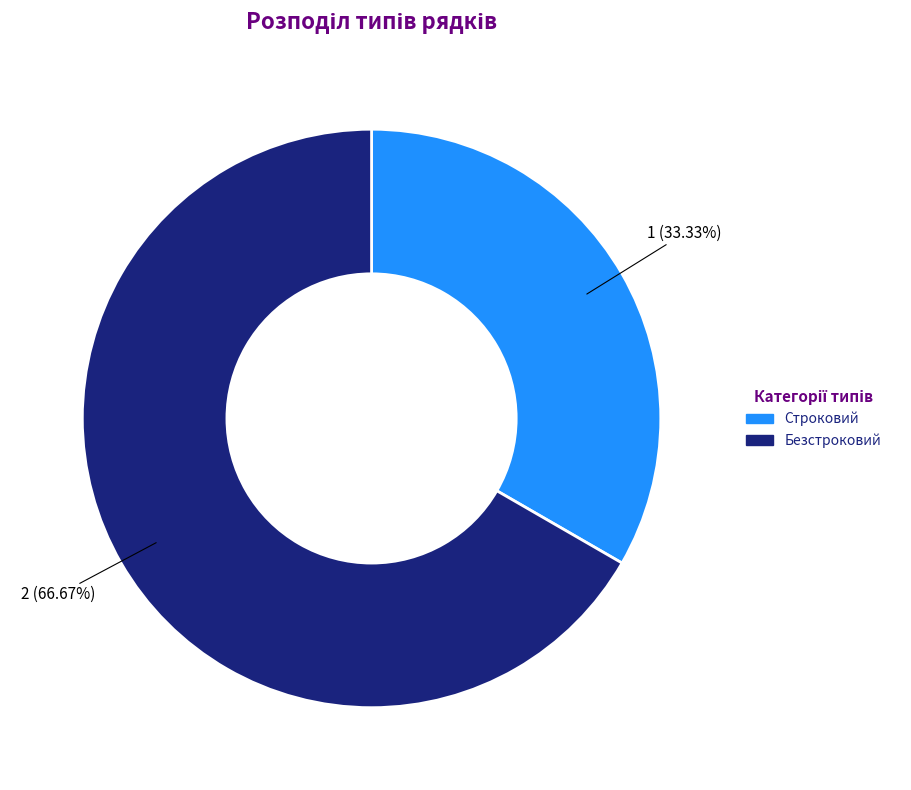

Which category has the biggest portion of the pie?

Безстроковий